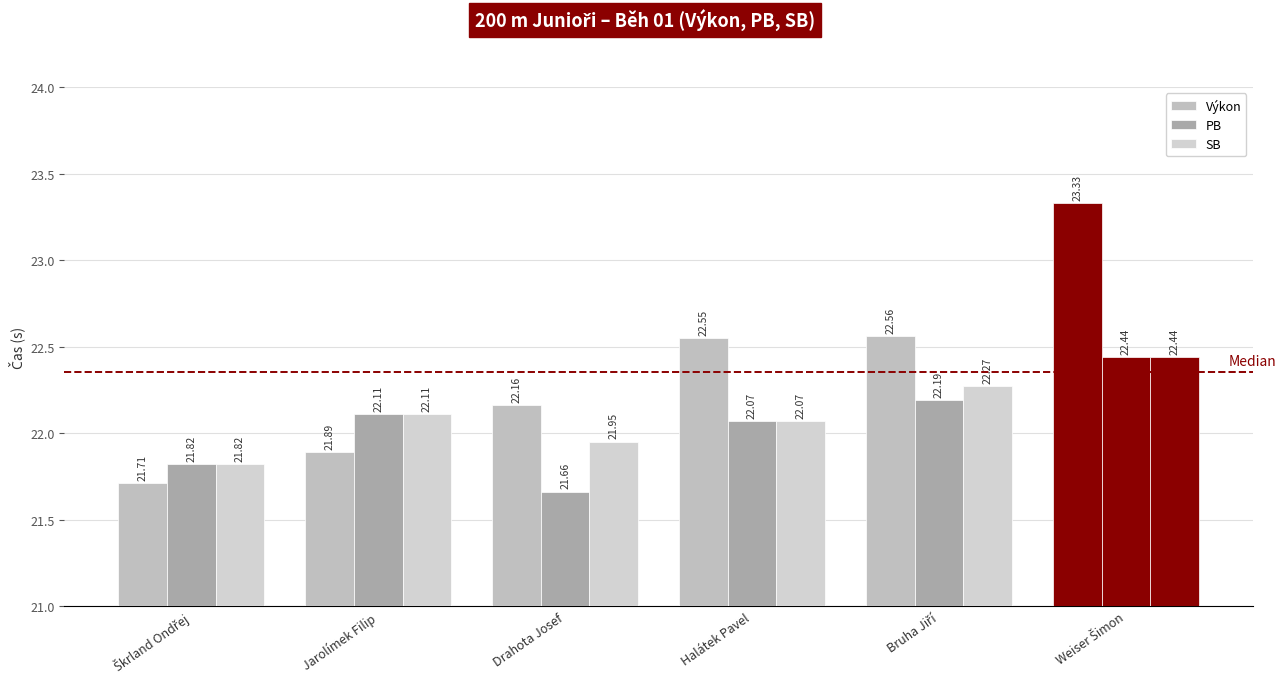

How many series are shown in this chart?

3